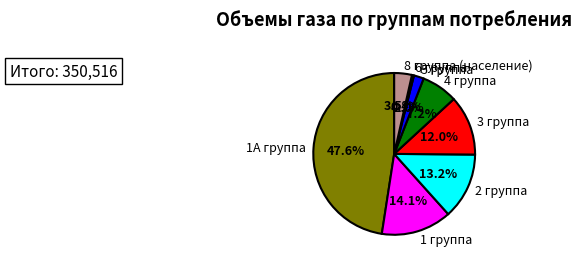

What percentage is the 4 группа slice, to the nearest percent?

7%